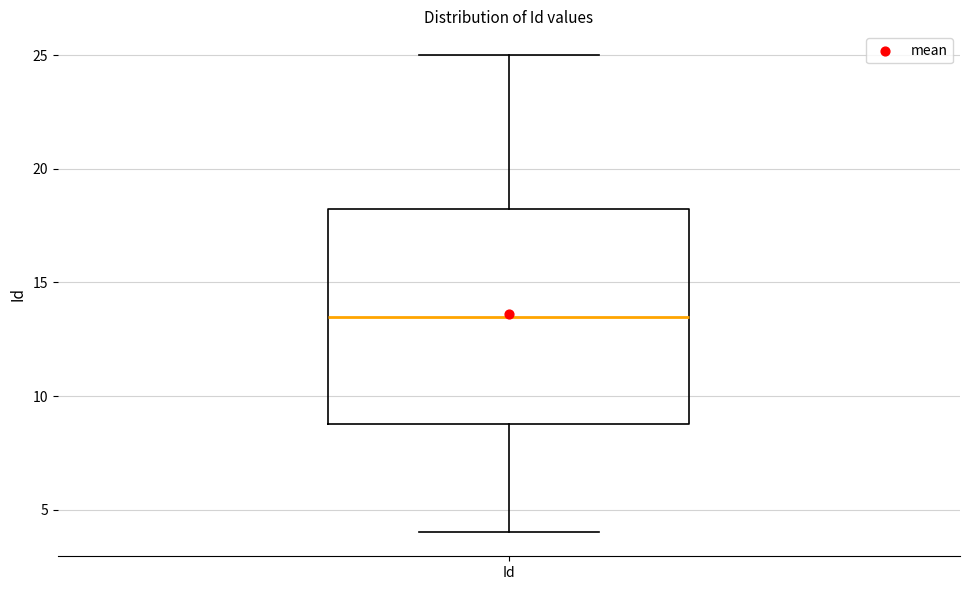

Transcribe this box plot: give where the median line is, the range the box spans, and where the two whiskers end, as read against the y-axis. The values are not printed on the chart, so give them approximately, as read against the axis.

median 13.5, box 9.0 to 18.5, whiskers 4.0 to 25.0